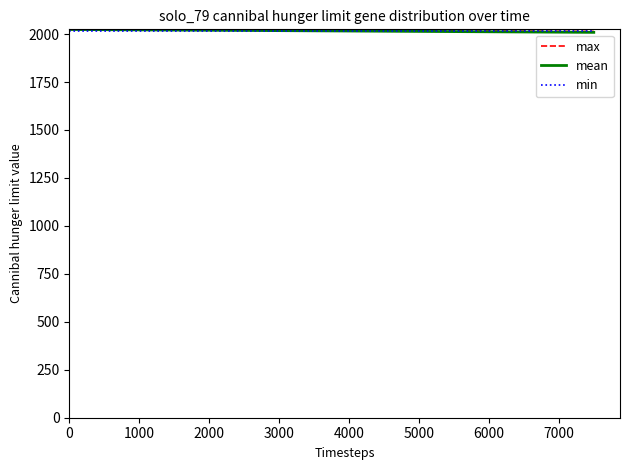

What is the lowest value of the max series?

2014.0